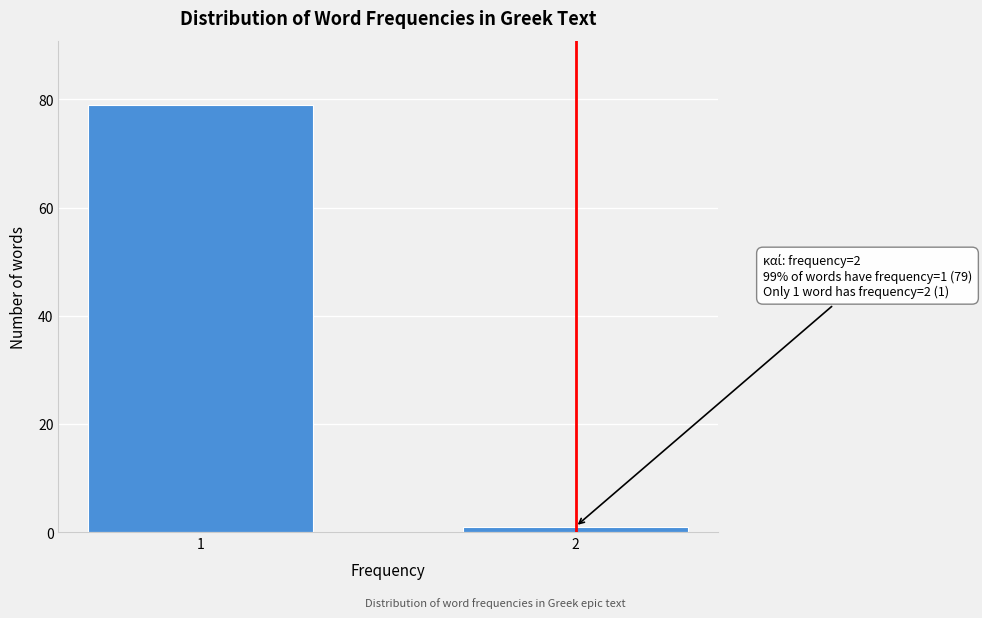

Reading left to right, list all the values displayed in this chart.

79	1